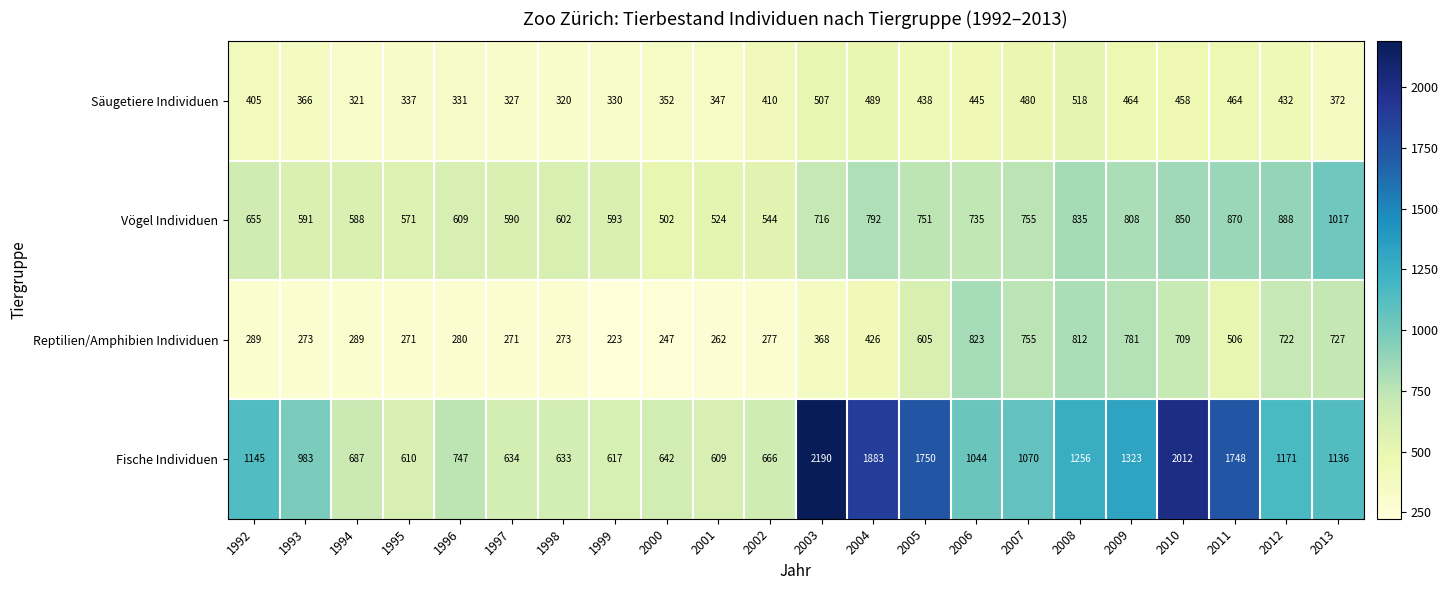

What is the difference between the second highest and second lowest values in the Fische Individuen series?

1402